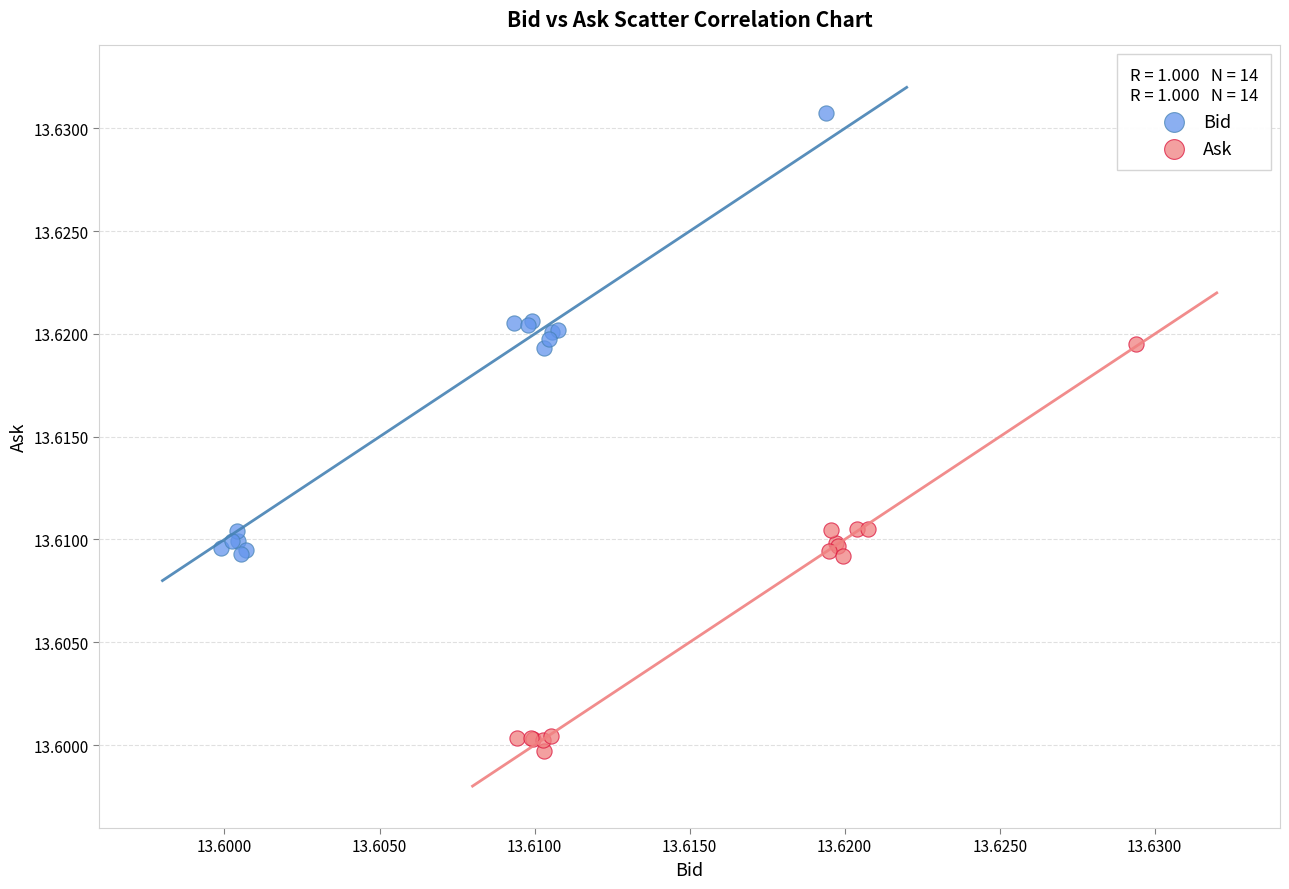

Which series has the largest Y range (max minus min)?

Bid